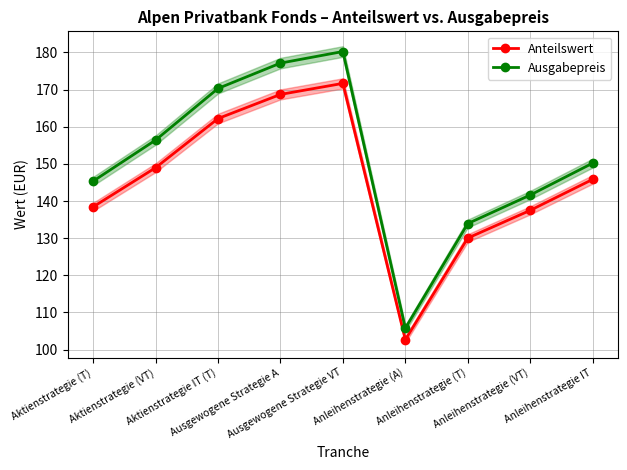

Does the chart have visible grid lines?

Yes